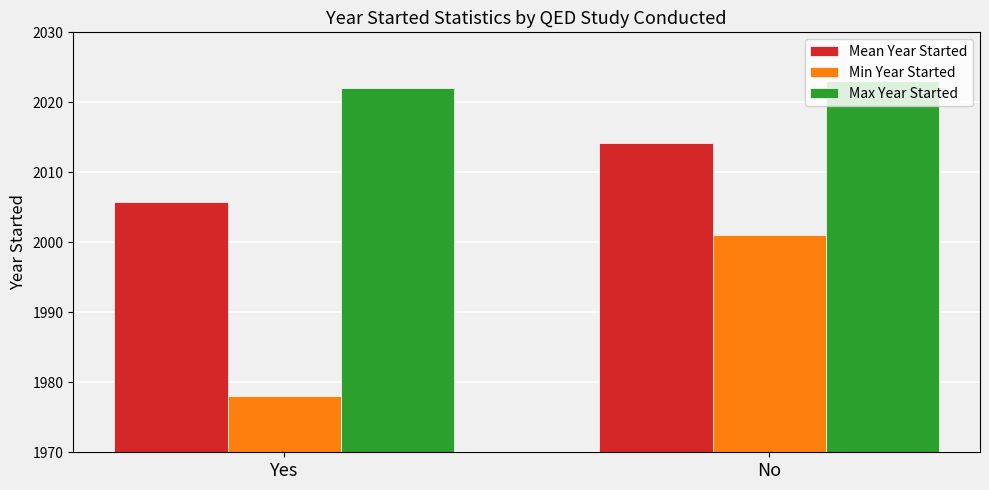

Reading right to left, transcribe all the data shown in this chart.

Mean Year Started: No=2014.2	Yes=2005.8
Min Year Started: No=2001.0	Yes=1978.0
Max Year Started: No=2023.0	Yes=2022.0